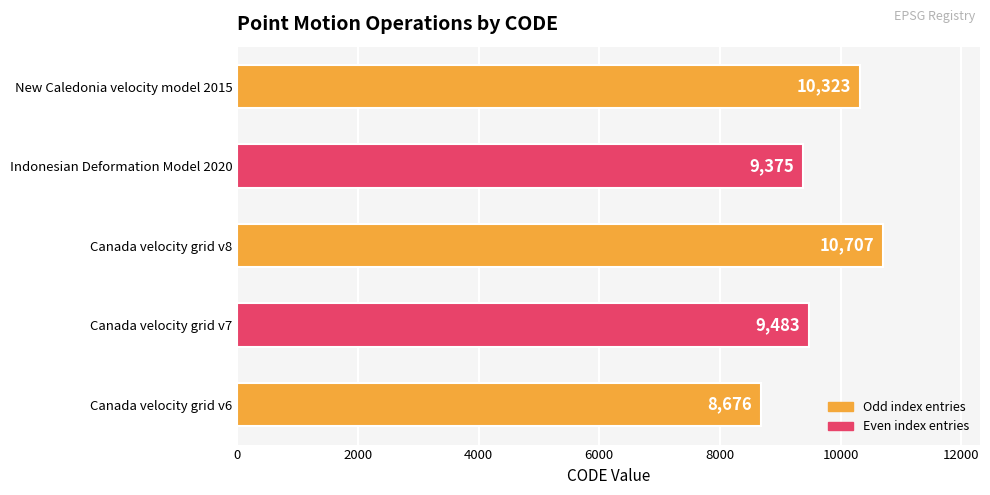

The value at Indonesian Deformation Model 2020 is 9375. True or false?

True